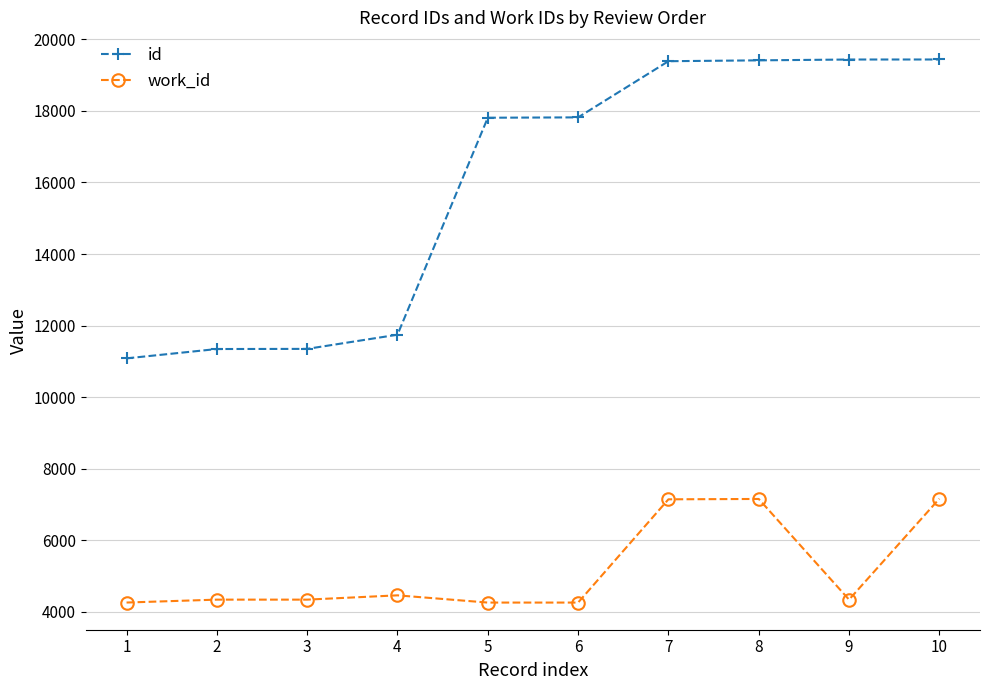

What is the difference between the maximum and minimum values in the id series?

8354